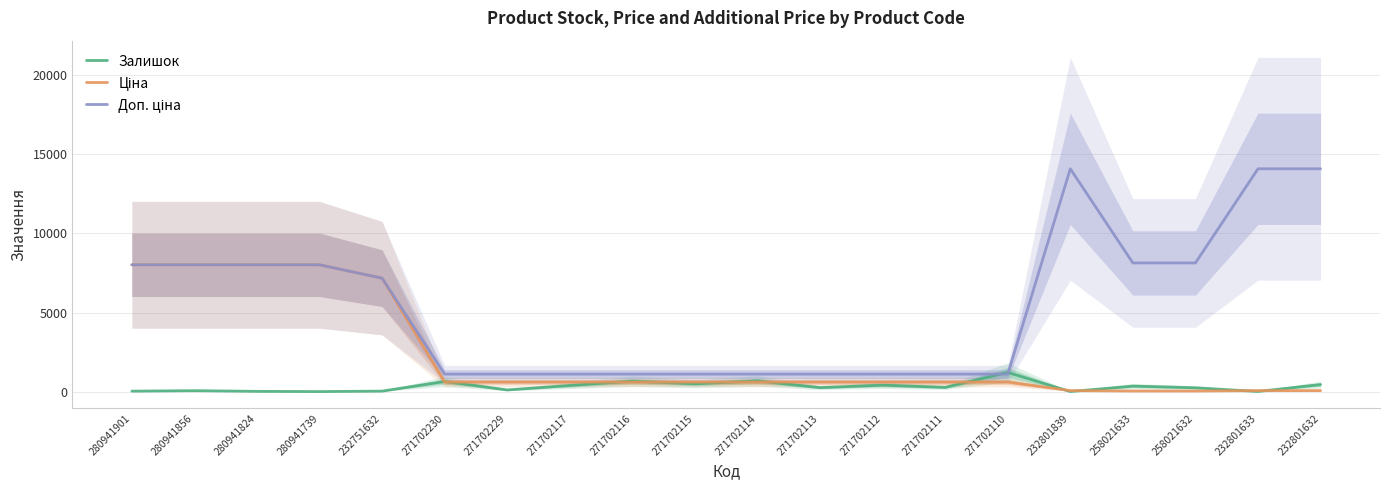

Is it true that Залишок equals 1.7 at 280941739?

False